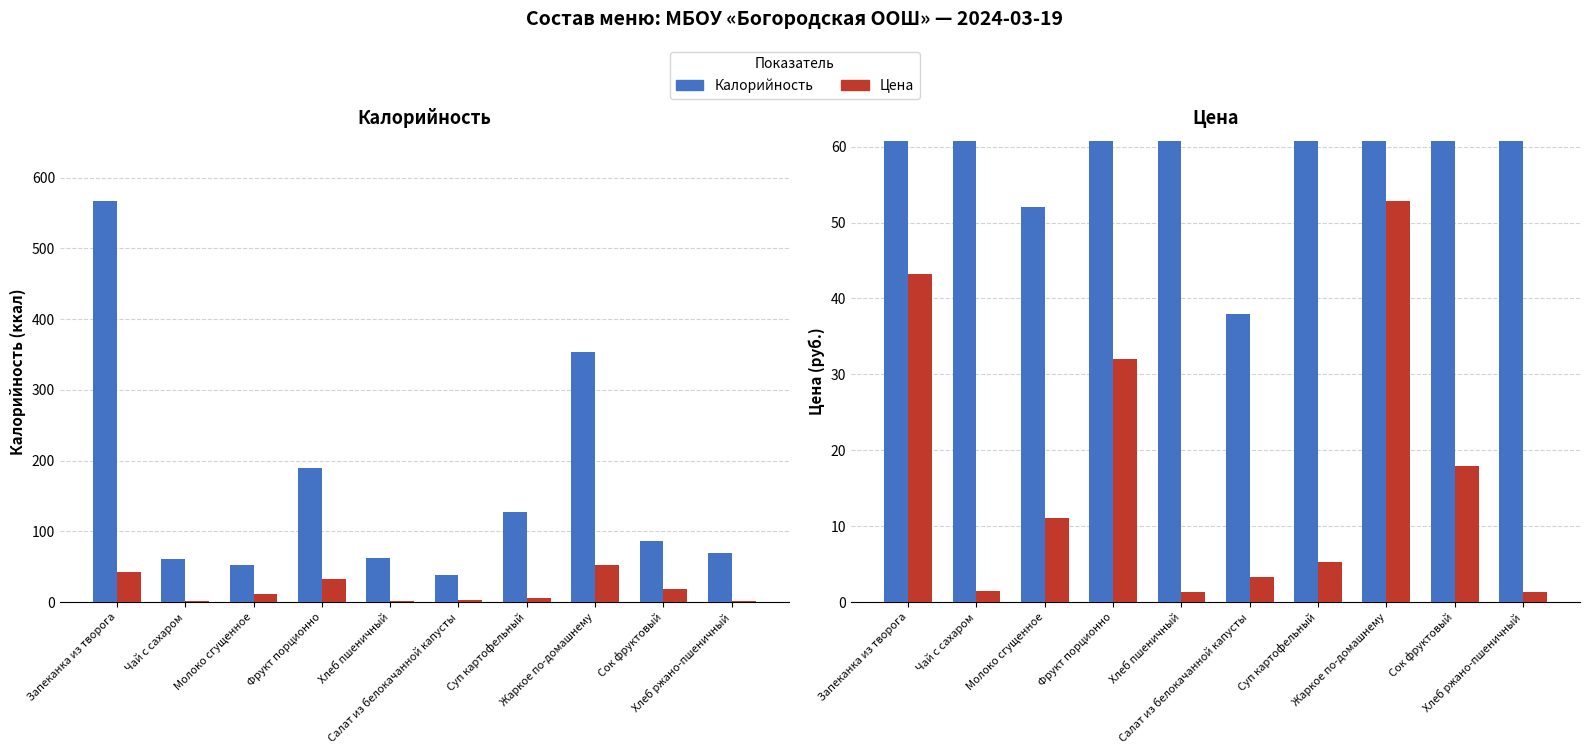

Reading right to left, what are all the values shown in this chart?

Калорийность: 70.0	87.0	353.0	128.0	38.0	63.0	189.0	52.0	61.0	567.0
Цена: 1.3	17.9	52.9	5.2	3.3	1.3	32.0	11.1	1.4	43.2